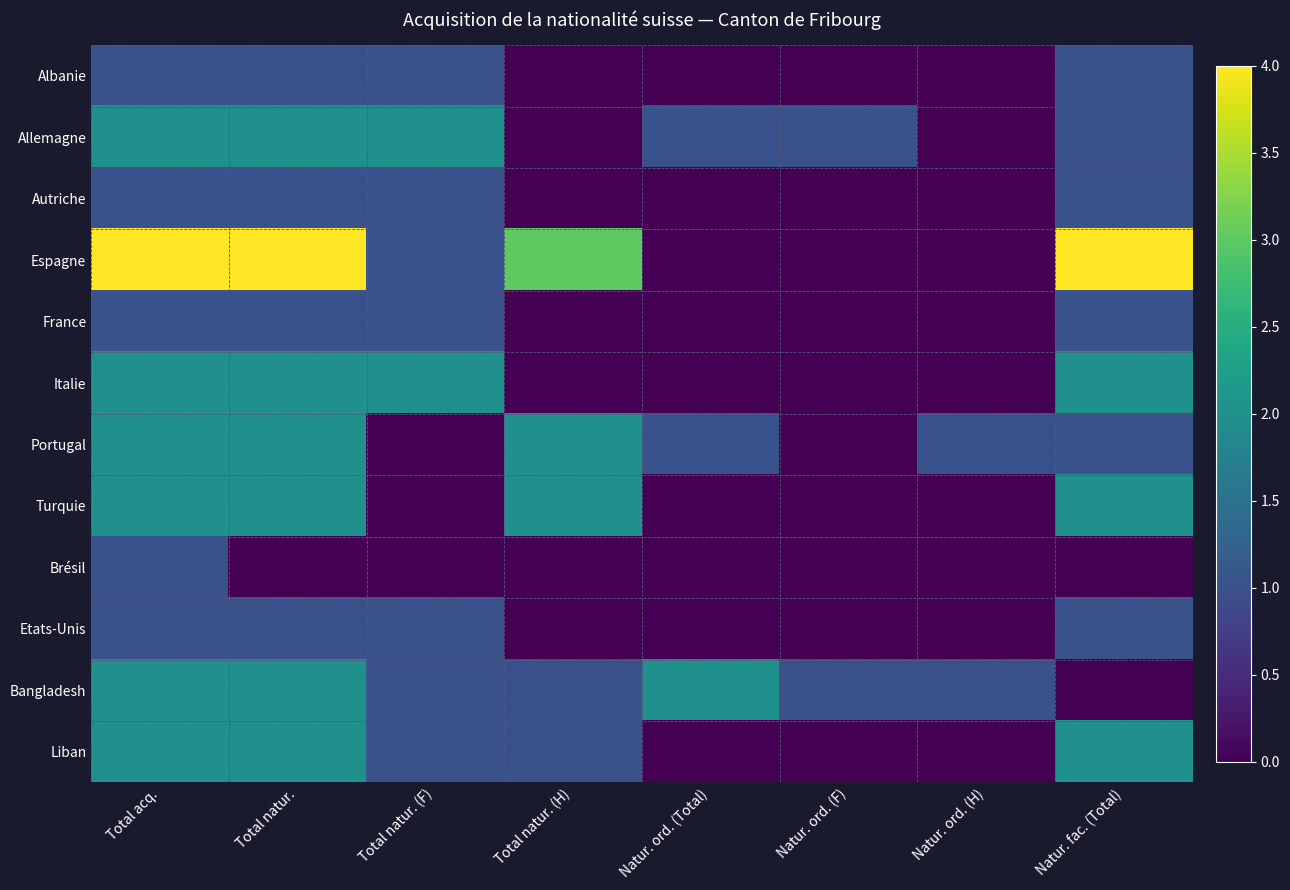

Reading right to left, transcribe all the data shown in this chart.

Albanie: Natur. fac. (Total)=1	Natur. ord. (H)=0	Natur. ord. (F)=0	Natur. ord. (Total)=0	Total natur. (H)=0	Total natur. (F)=1	Total natur.=1	Total acq.=1
Allemagne: Natur. fac. (Total)=1	Natur. ord. (H)=0	Natur. ord. (F)=1	Natur. ord. (Total)=1	Total natur. (H)=0	Total natur. (F)=2	Total natur.=2	Total acq.=2
Autriche: Natur. fac. (Total)=1	Natur. ord. (H)=0	Natur. ord. (F)=0	Natur. ord. (Total)=0	Total natur. (H)=0	Total natur. (F)=1	Total natur.=1	Total acq.=1
Espagne: Natur. fac. (Total)=4	Natur. ord. (H)=0	Natur. ord. (F)=0	Natur. ord. (Total)=0	Total natur. (H)=3	Total natur. (F)=1	Total natur.=4	Total acq.=4
France: Natur. fac. (Total)=1	Natur. ord. (H)=0	Natur. ord. (F)=0	Natur. ord. (Total)=0	Total natur. (H)=0	Total natur. (F)=1	Total natur.=1	Total acq.=1
Italie: Natur. fac. (Total)=2	Natur. ord. (H)=0	Natur. ord. (F)=0	Natur. ord. (Total)=0	Total natur. (H)=0	Total natur. (F)=2	Total natur.=2	Total acq.=2
Portugal: Natur. fac. (Total)=1	Natur. ord. (H)=1	Natur. ord. (F)=0	Natur. ord. (Total)=1	Total natur. (H)=2	Total natur. (F)=0	Total natur.=2	Total acq.=2
Turquie: Natur. fac. (Total)=2	Natur. ord. (H)=0	Natur. ord. (F)=0	Natur. ord. (Total)=0	Total natur. (H)=2	Total natur. (F)=0	Total natur.=2	Total acq.=2
Brésil: Natur. fac. (Total)=0	Natur. ord. (H)=0	Natur. ord. (F)=0	Natur. ord. (Total)=0	Total natur. (H)=0	Total natur. (F)=0	Total natur.=0	Total acq.=1
Etats-Unis: Natur. fac. (Total)=1	Natur. ord. (H)=0	Natur. ord. (F)=0	Natur. ord. (Total)=0	Total natur. (H)=0	Total natur. (F)=1	Total natur.=1	Total acq.=1
Bangladesh: Natur. fac. (Total)=0	Natur. ord. (H)=1	Natur. ord. (F)=1	Natur. ord. (Total)=2	Total natur. (H)=1	Total natur. (F)=1	Total natur.=2	Total acq.=2
Liban: Natur. fac. (Total)=2	Natur. ord. (H)=0	Natur. ord. (F)=0	Natur. ord. (Total)=0	Total natur. (H)=1	Total natur. (F)=1	Total natur.=2	Total acq.=2